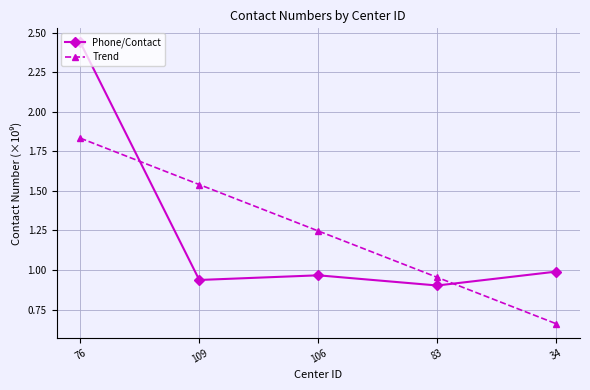

What is the label of the 1st point from the right?

34